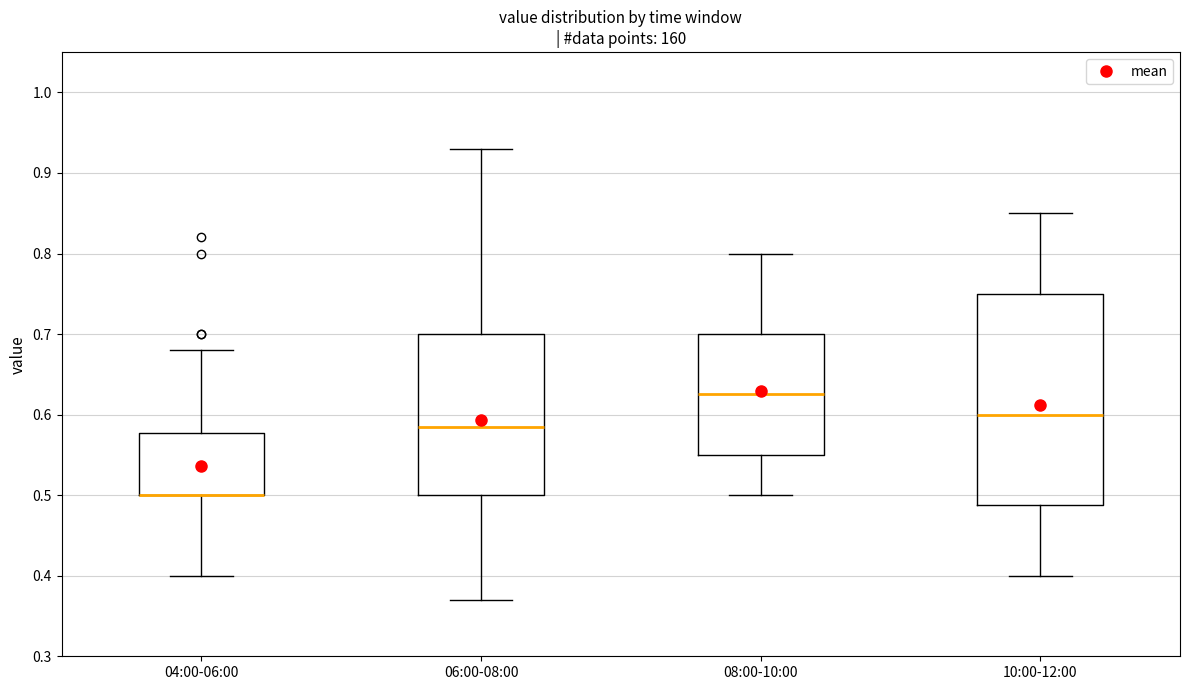

Where does the lower whisker of the box for 04:00-06:00 end on the y-axis? The values are not printed on the chart, so give them approximately, as read against the axis.

0.40